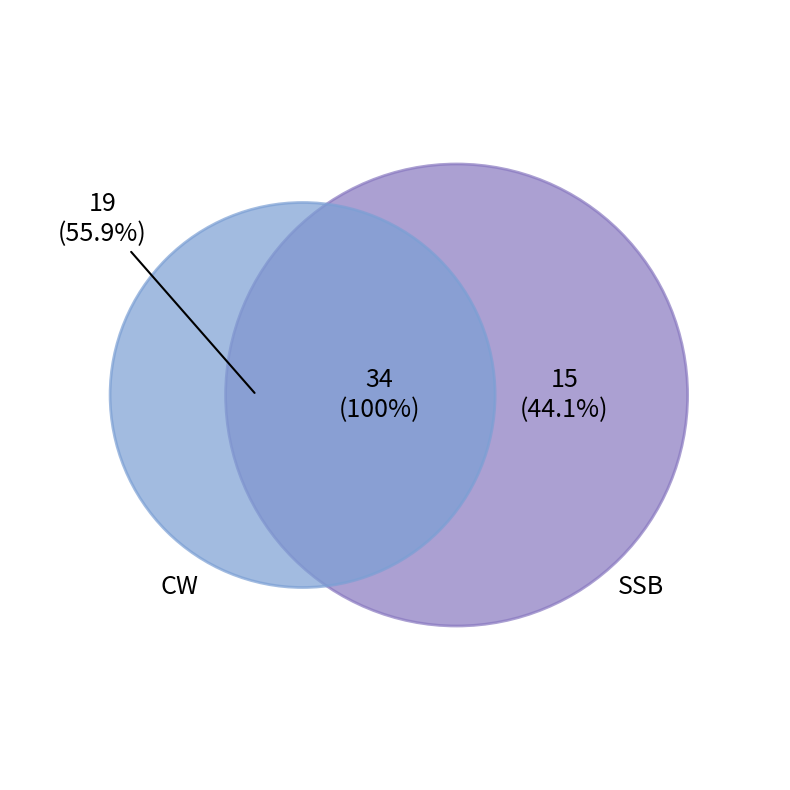

The 27 slice represents 10% of the pie. True or false?

False